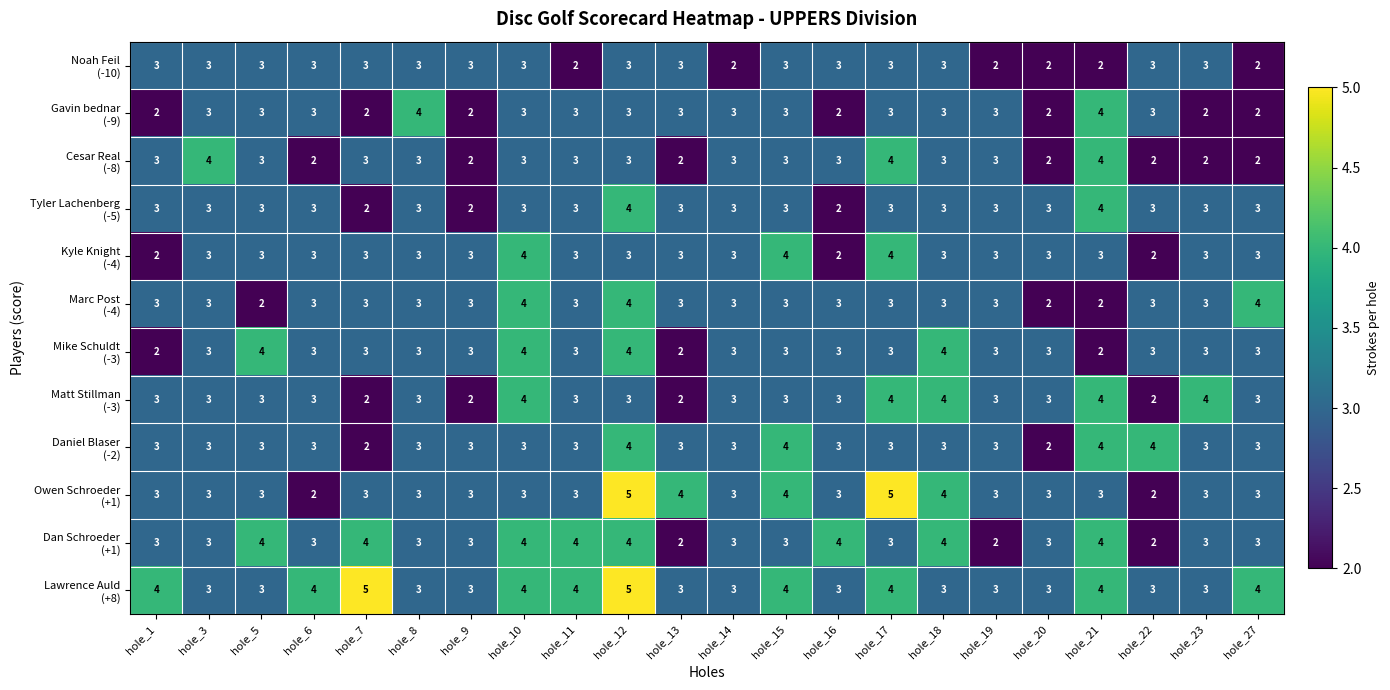

At which category is the sum across all series the highest?

hole_12